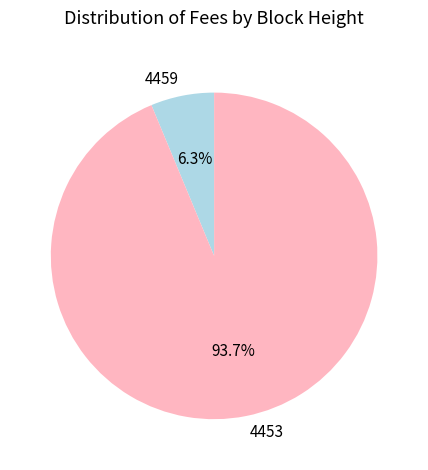

How many slices are in this pie chart?

2